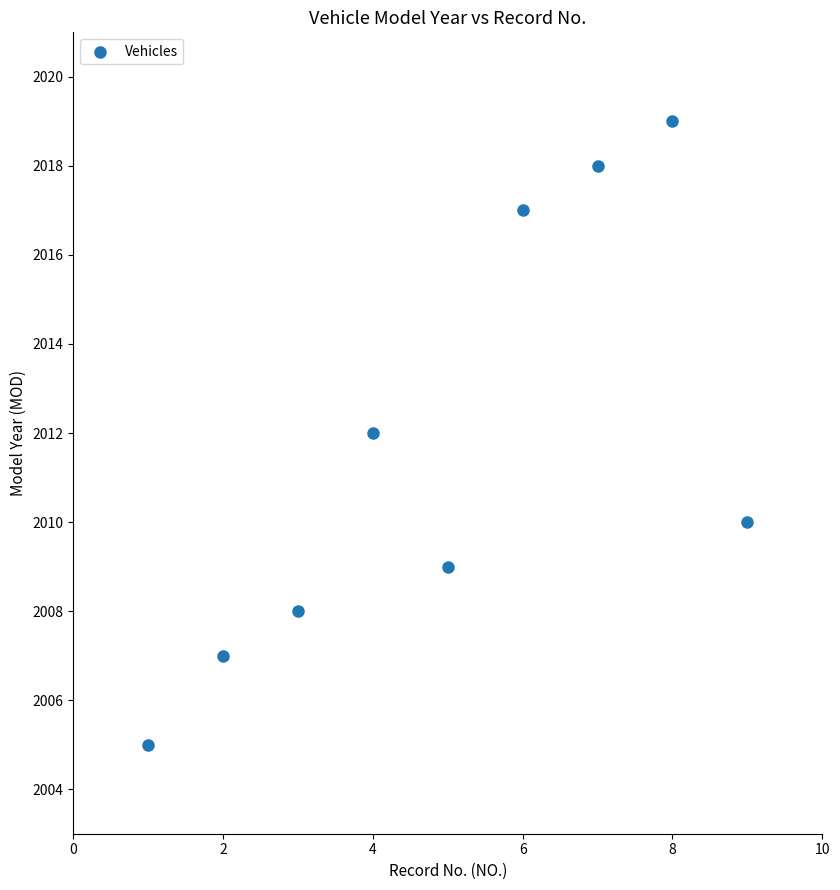

What is the average X value?

5